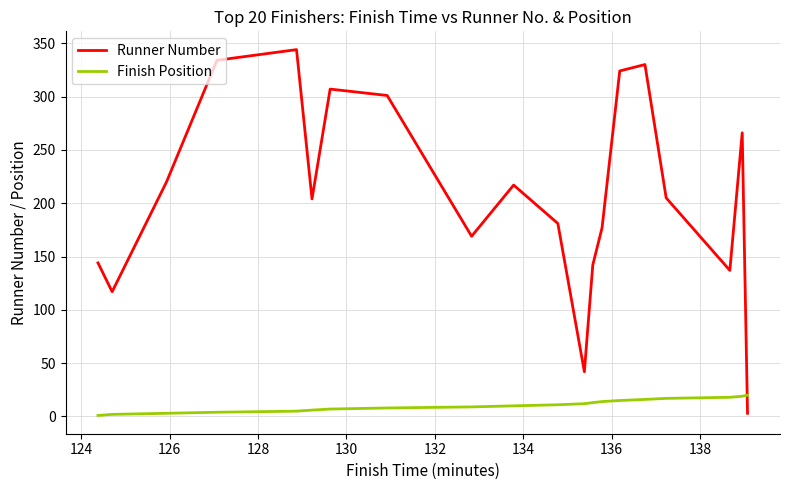

What is the maximum value shown in the chart?

344